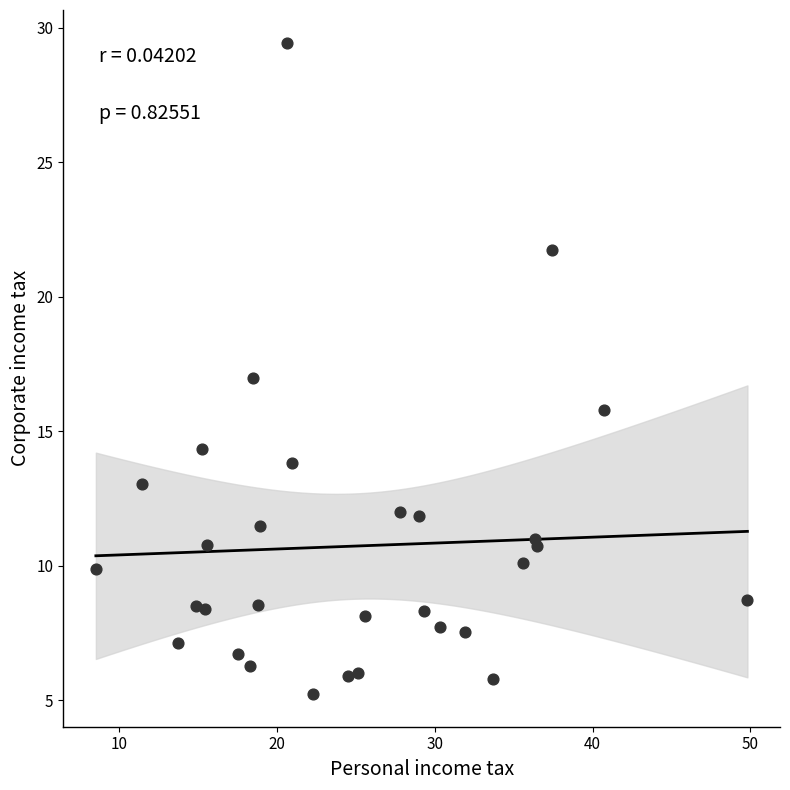

What is the range of X values (max minus min)?

41.3